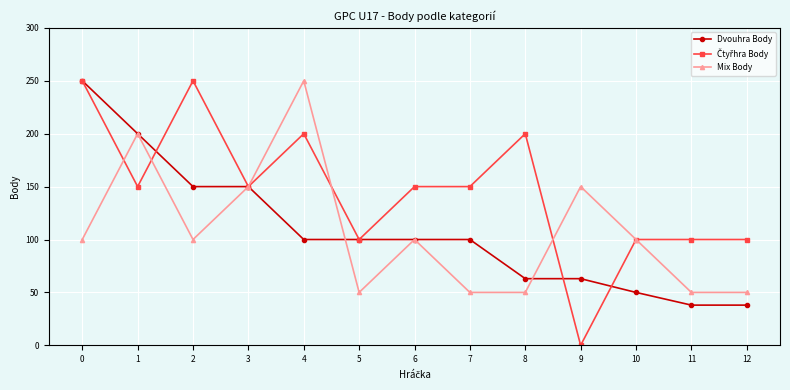

What is the total value across all series at 11?

188